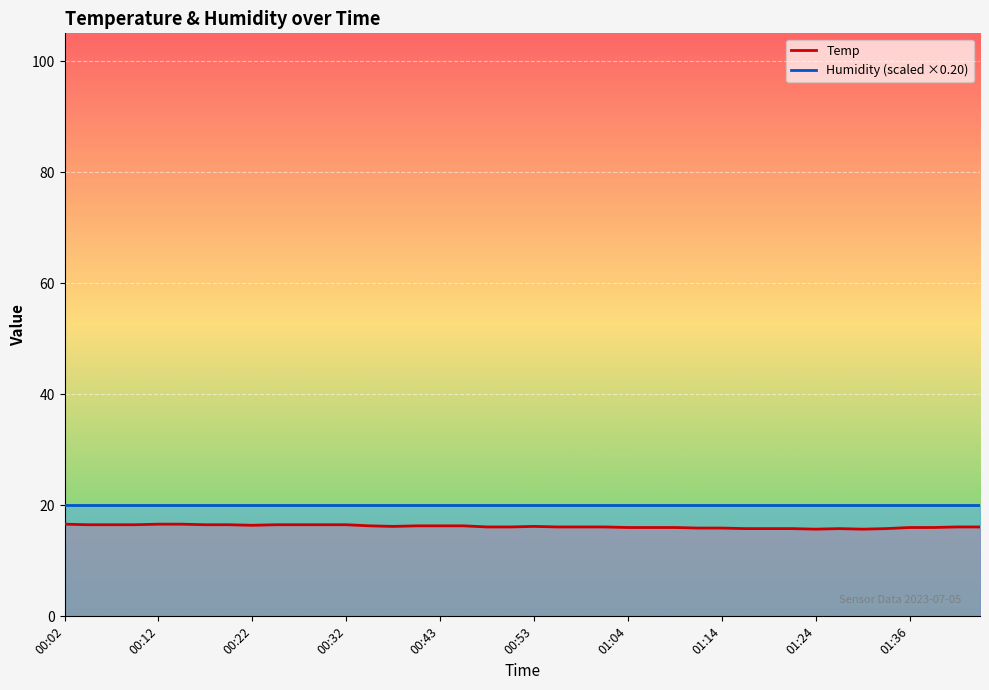

Rank the categories by value from lowest to highest.

01:24, 01:30, 01:16, 01:19, 01:22, 01:27, 01:33, 01:11, 01:14, 01:04, 01:06, 01:09, 01:36, 01:38, 00:48, 00:51, 00:56, 00:58, 01:01, 01:41, 01:43, 00:37, 00:53, 00:35, 00:40, 00:43, 00:45, 00:22, 00:04, 00:07, 00:09, 00:17, 00:20, 00:25, 00:27, 00:30, 00:32, 00:02, 00:12, 00:15